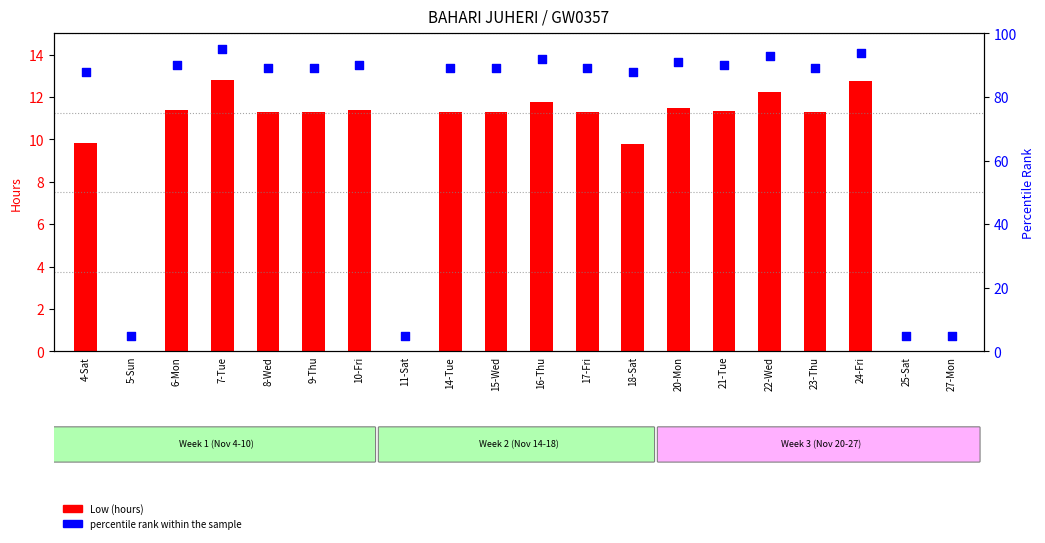

What is the total value across all series at 14-Tue?

100.3